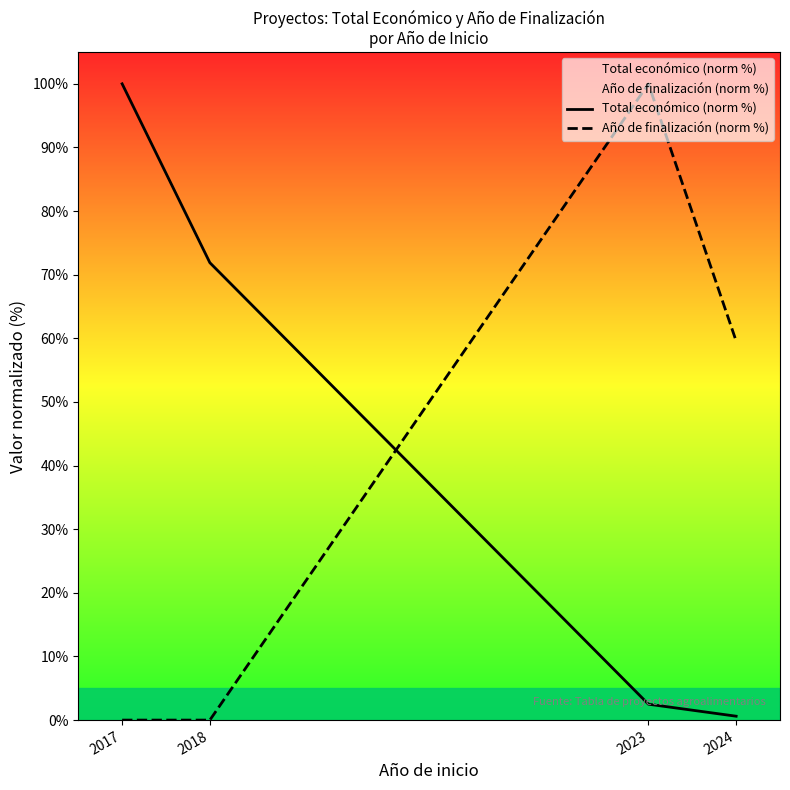

What is the difference between the maximum and minimum values in the Año de finalización (norm %) series?

100.0